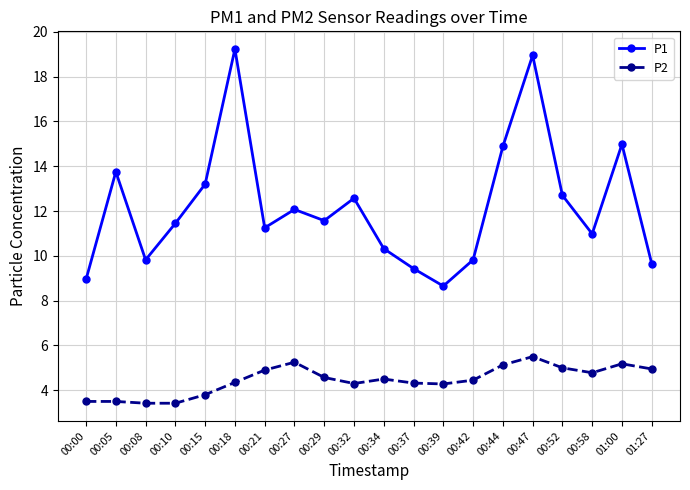

What is the maximum value for P2?

5.5